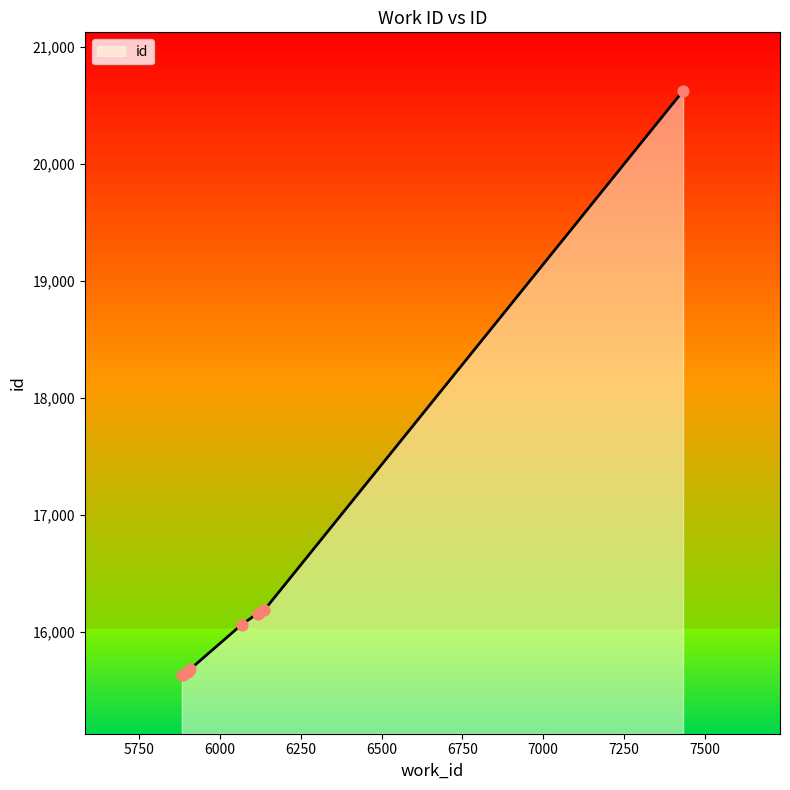

What is the smallest value displayed?

15632